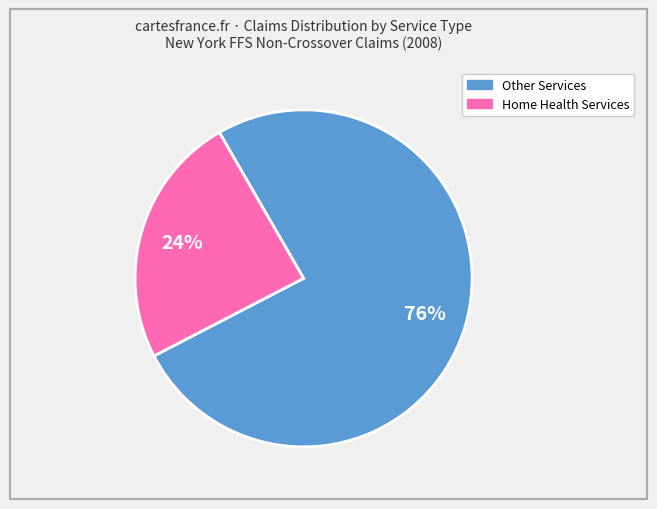

Is there a majority slice in this chart?

Yes